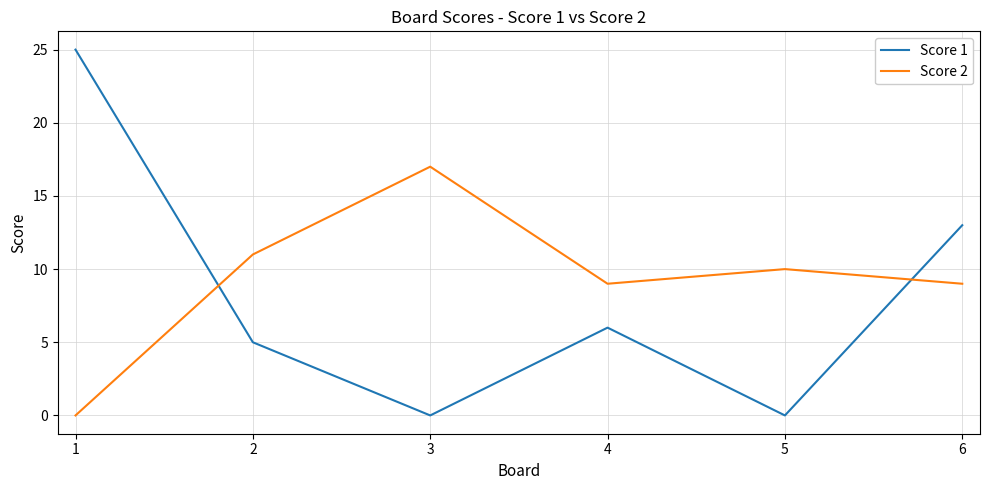

What is the difference between the maximum and minimum values in the Score 2 series?

17